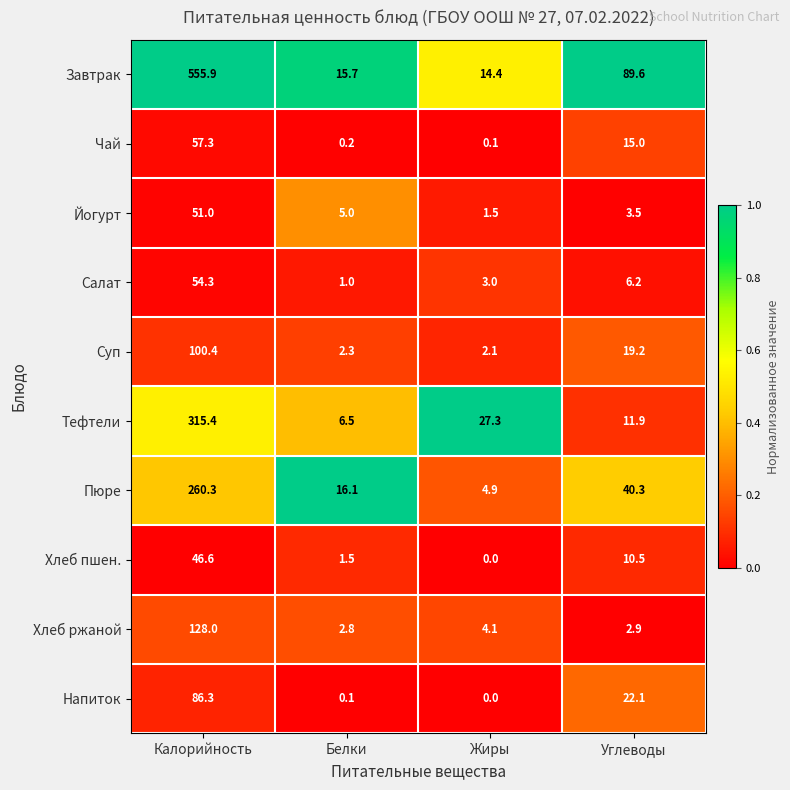

What is the spread (max minus min) of values at Калорийность?

509.3